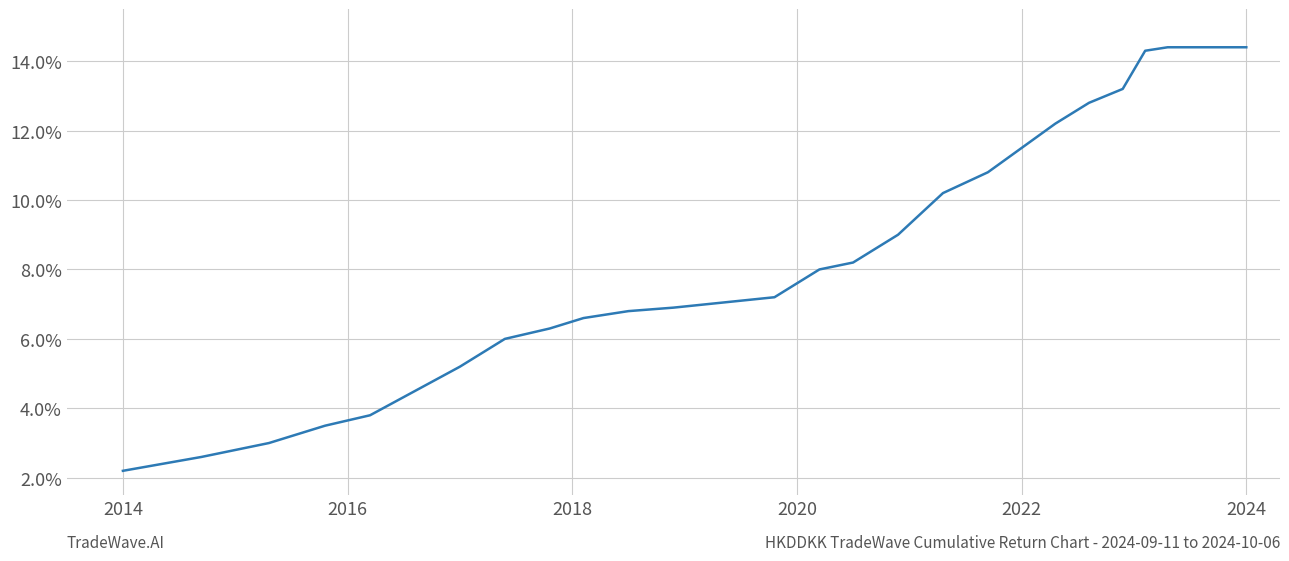

What is the smallest value displayed?

2.2